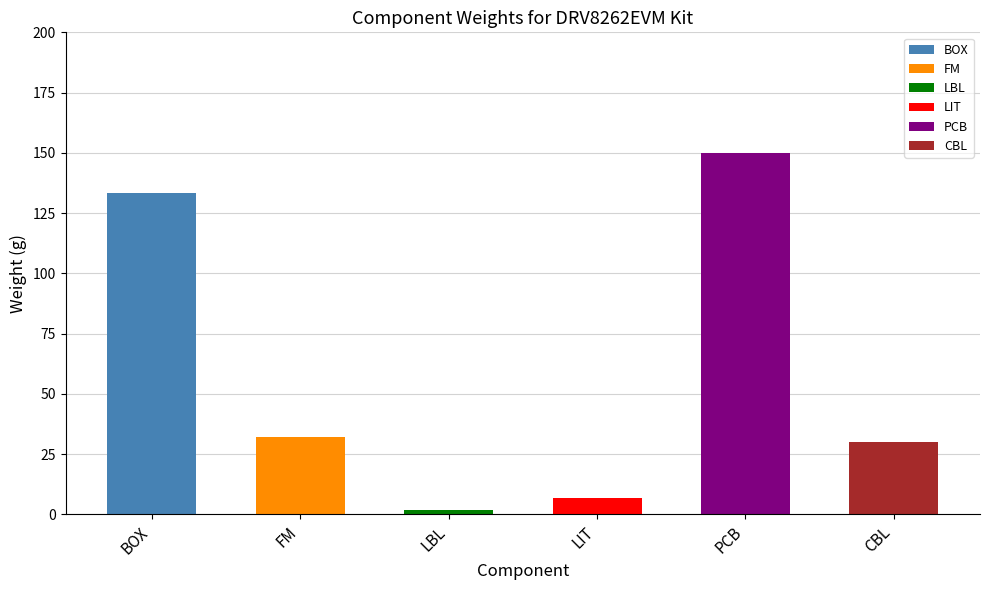

What is the minimum value shown in the chart?

2.0